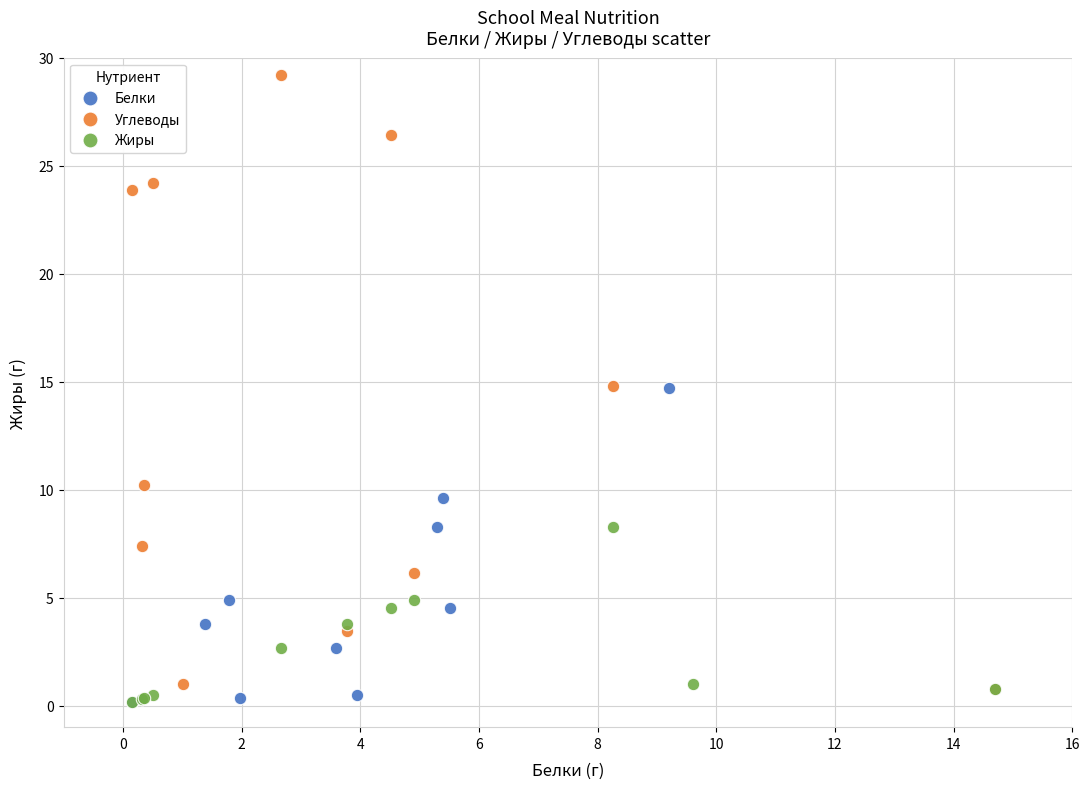

What are all the series names shown in the legend?

Белки, Углеводы, Жиры